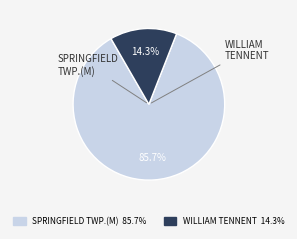

How many slices are in this pie chart?

2